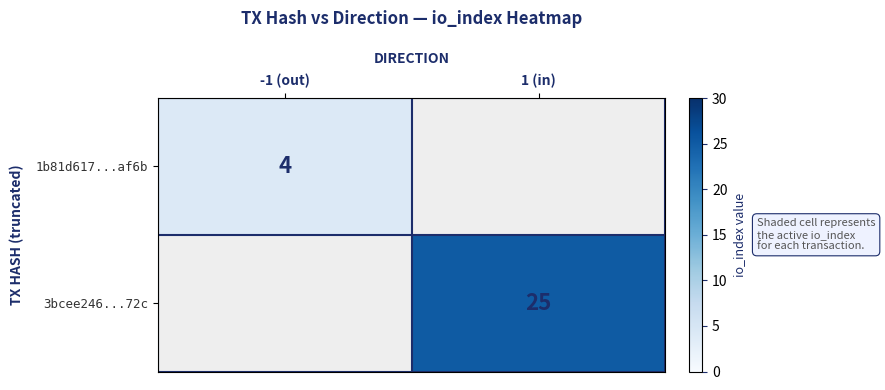

True or false: 1b81d617...af6b has a value of 1.0 at -1 (out).

False